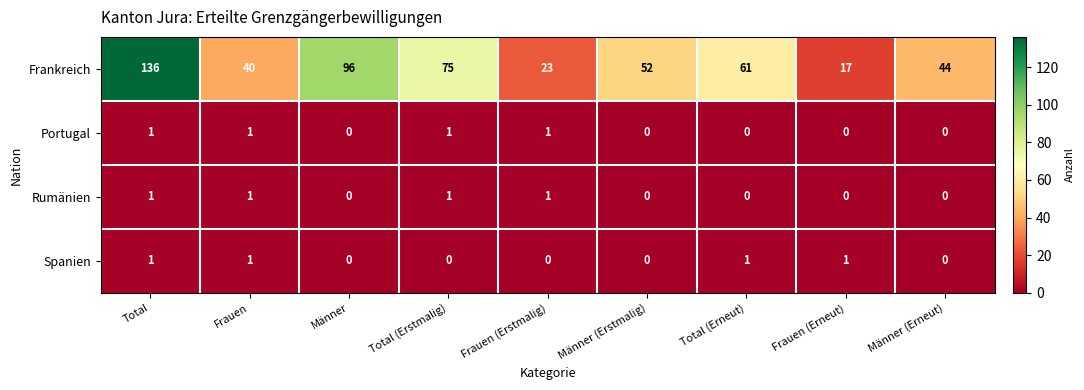

Count the number of data series in this chart.

4